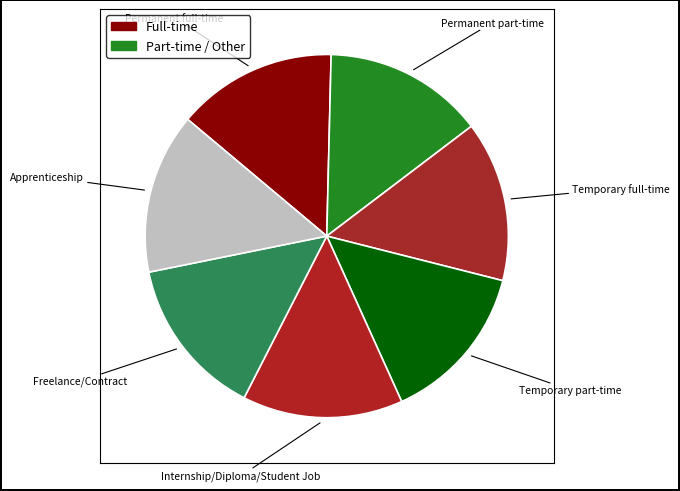

The Temporary full-time slice represents 7% of the pie. True or false?

False